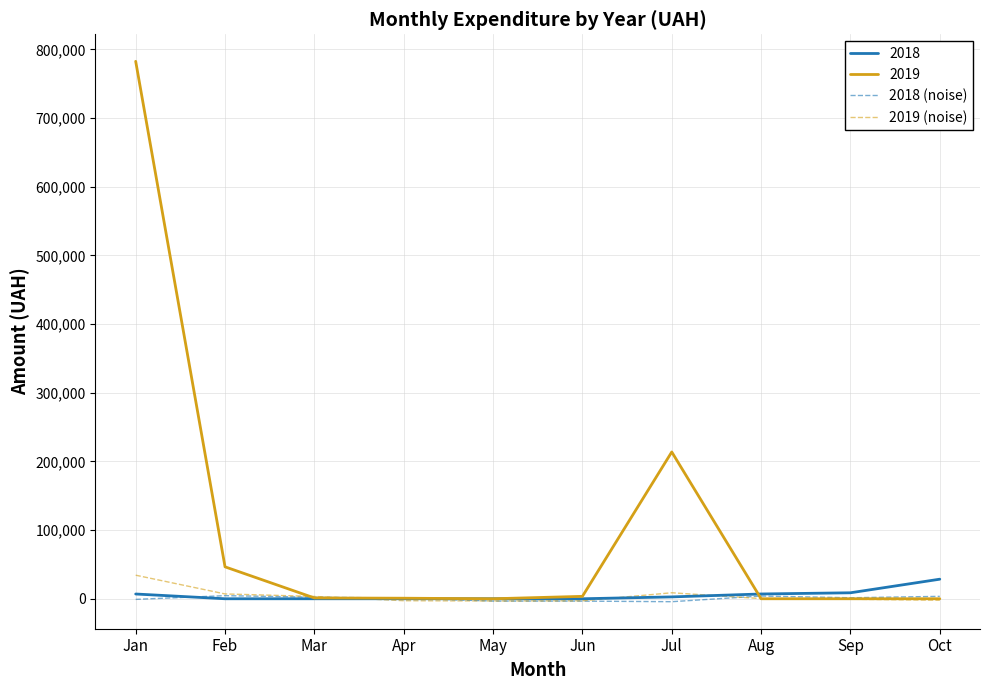

Is the value of 2019 at Jan greater than the value of 2019 (noise) at Oct?

Yes